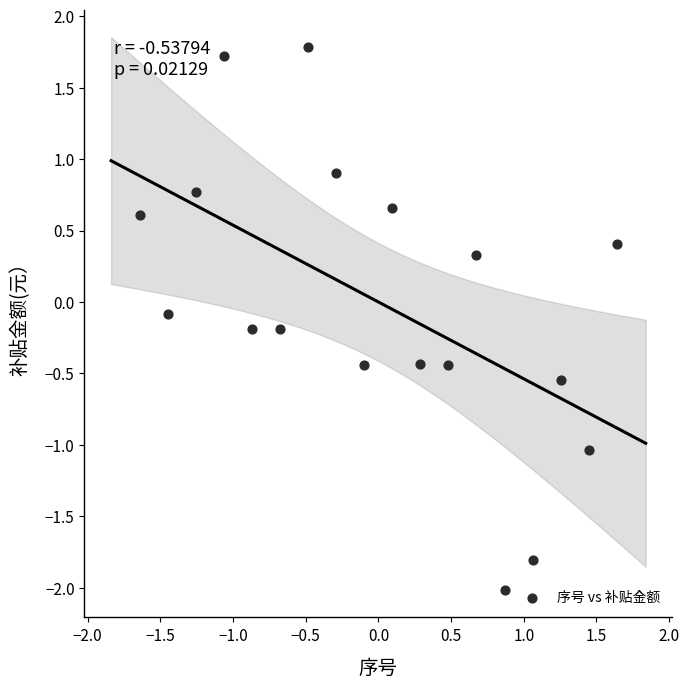

What is the range of X values (max minus min)?

3.3